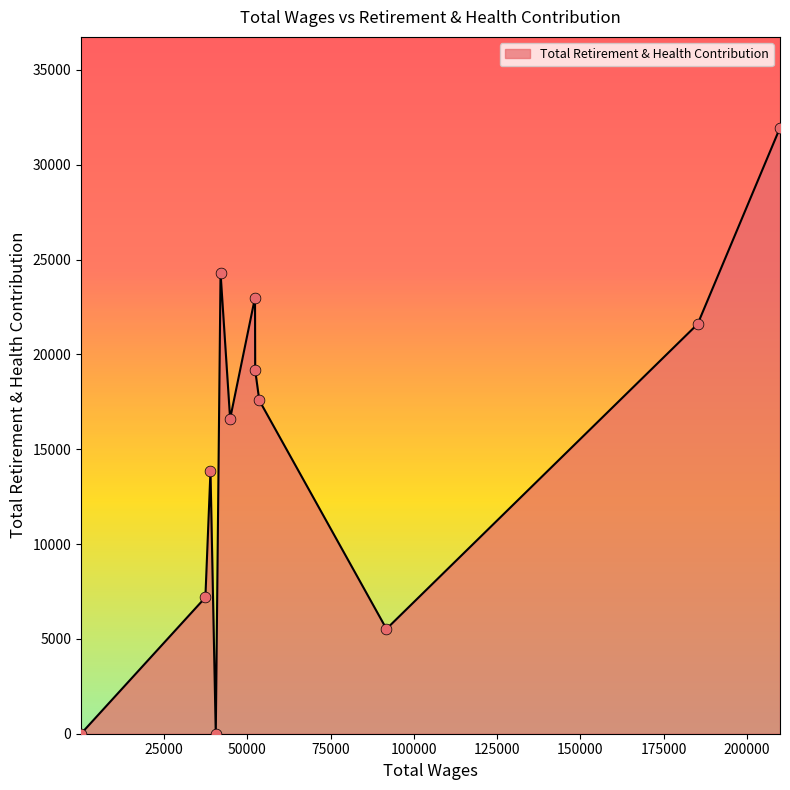

What is the maximum value shown in the chart?

31949